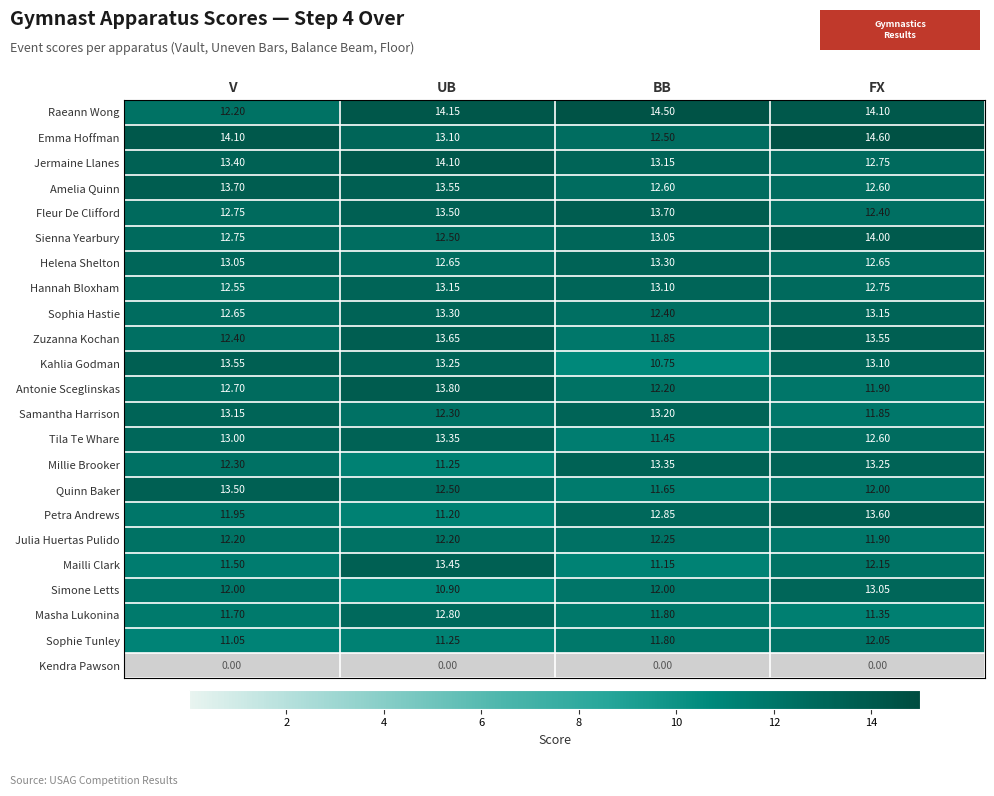

Between UB and FX, which series saw the biggest shift?

Petra Andrews